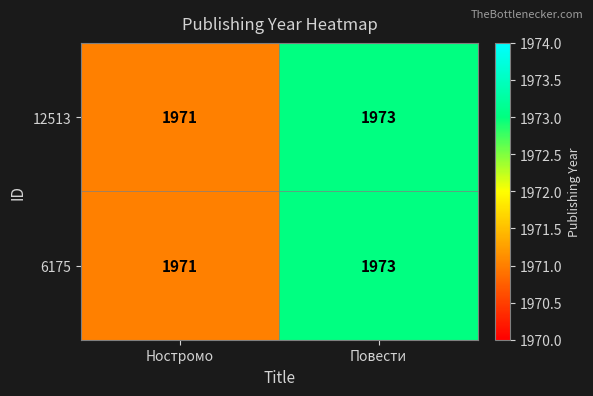

What is the sum of all 12513 values?

3944